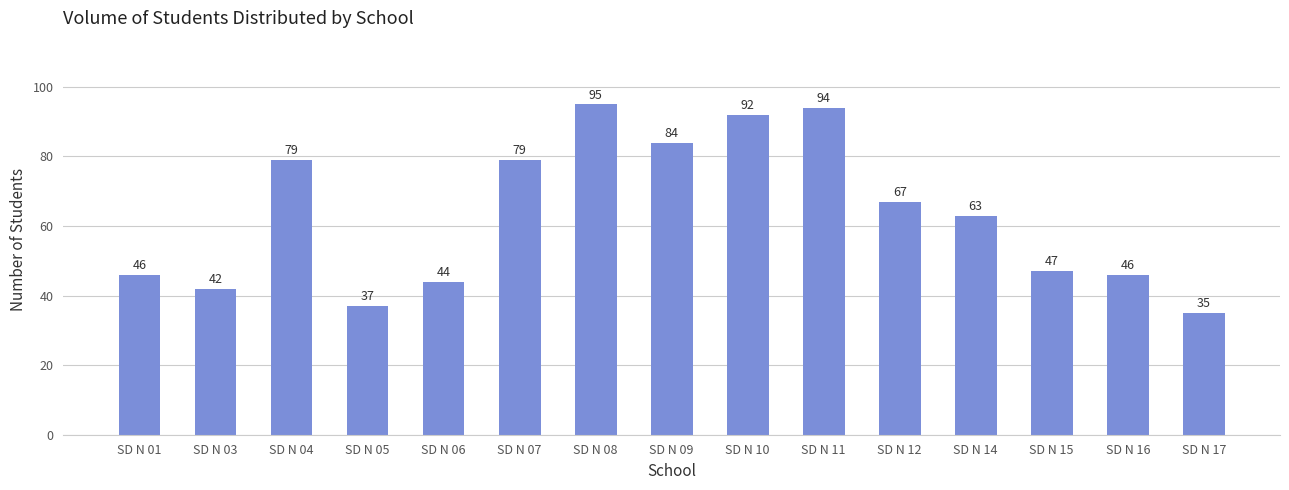

What value does the data have at SD N 06?

44